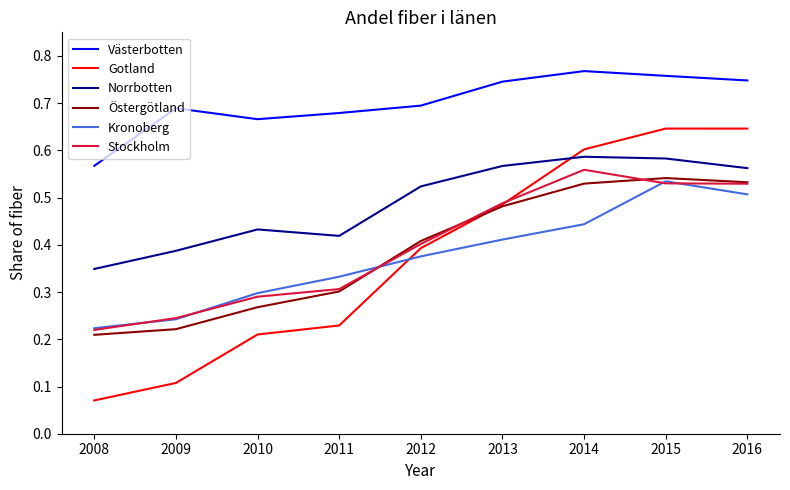

How many lines are shown in the chart?

6